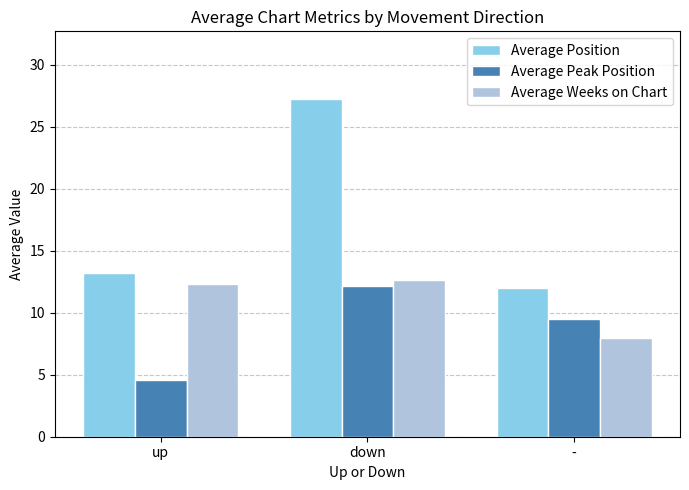

At which label is Average Weeks on Chart closest to 10?

-